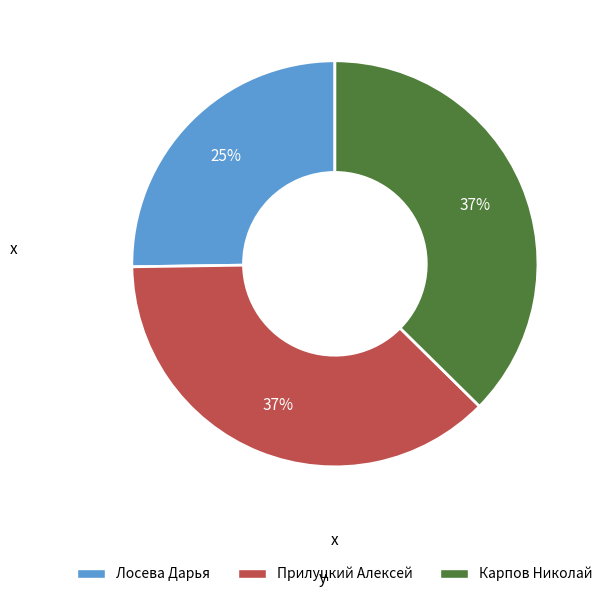

To the nearest percent, what percentage of the pie is Лосева Дарья?

25%